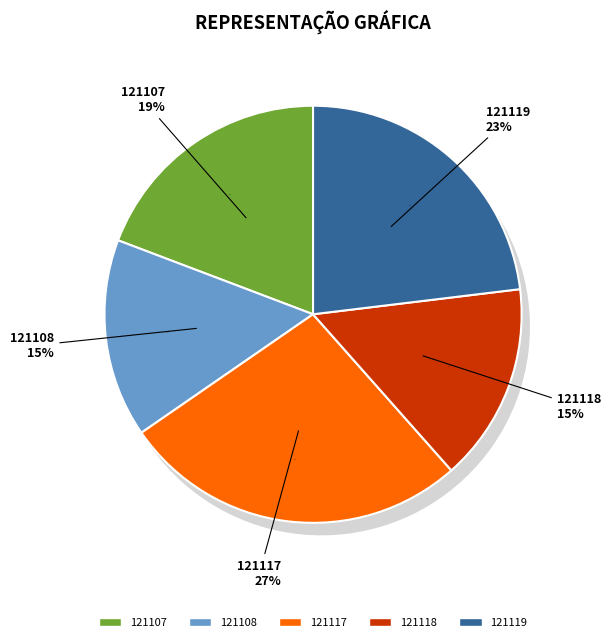

To the nearest percent, what is the average slice percentage?

20%